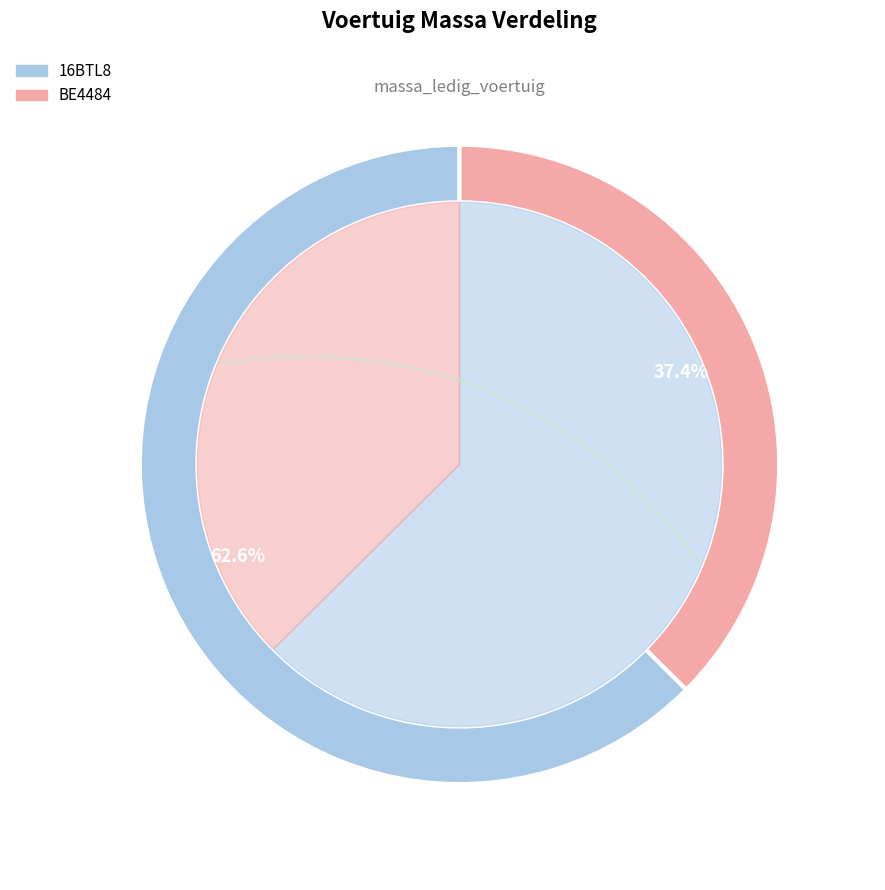

Does 16BTL8 account for over 50% of the chart?

Yes